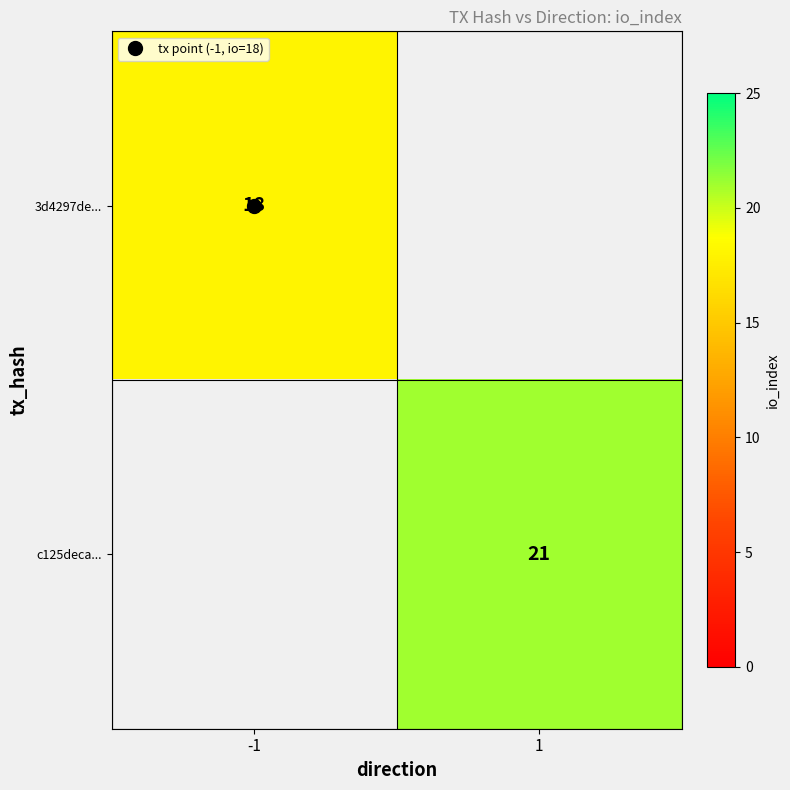

True or false: 3d4297de... has a value of 18.0 at -1.

True